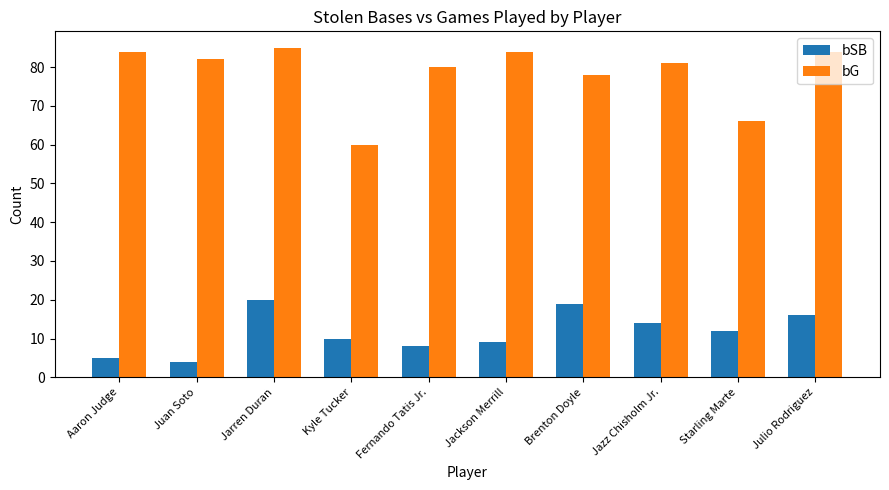

Which series has the widest spread of values?

bG